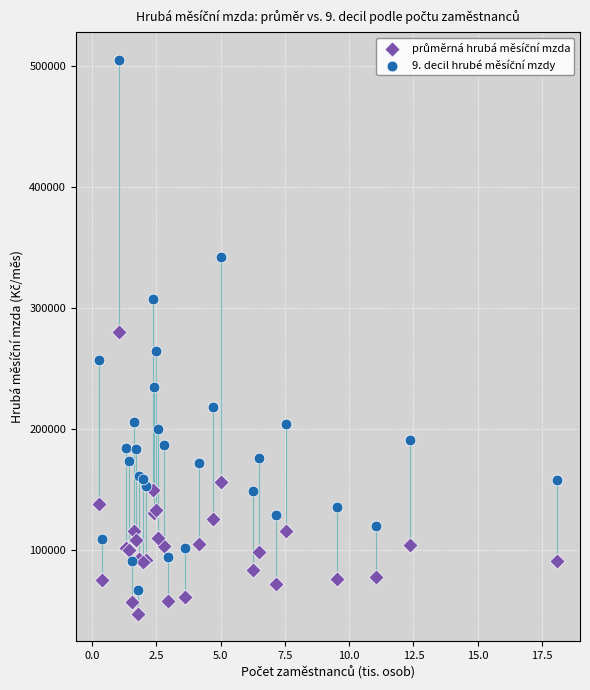

What is the X range (max minus min) for the scatter plot?

17.8